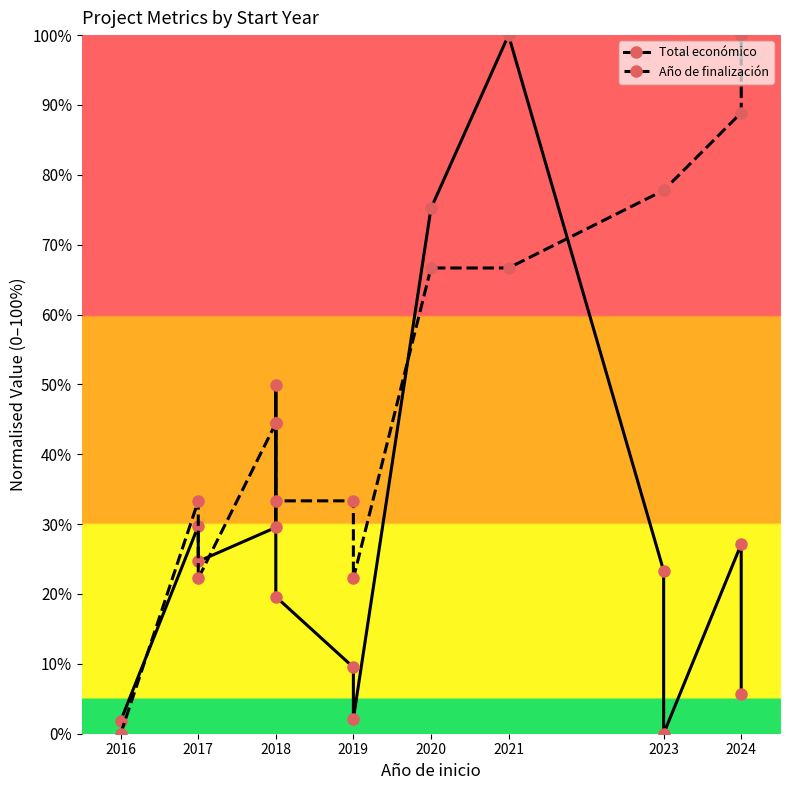

Where do Total económico and Año de finalización first cross each other?

2016 and 2017